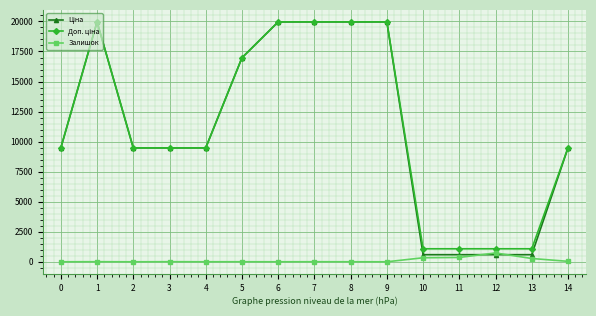

What is the maximum value shown in the chart?

19964.2